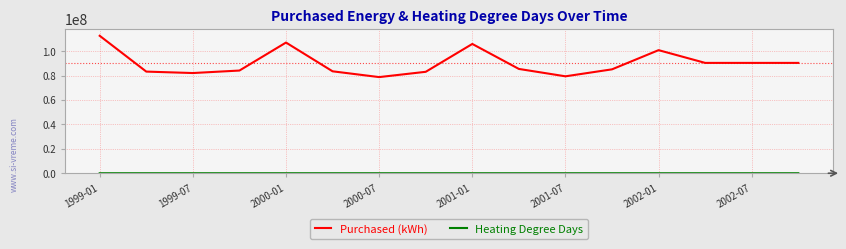

Which series has the largest total across all categories?

Purchased (kWh)